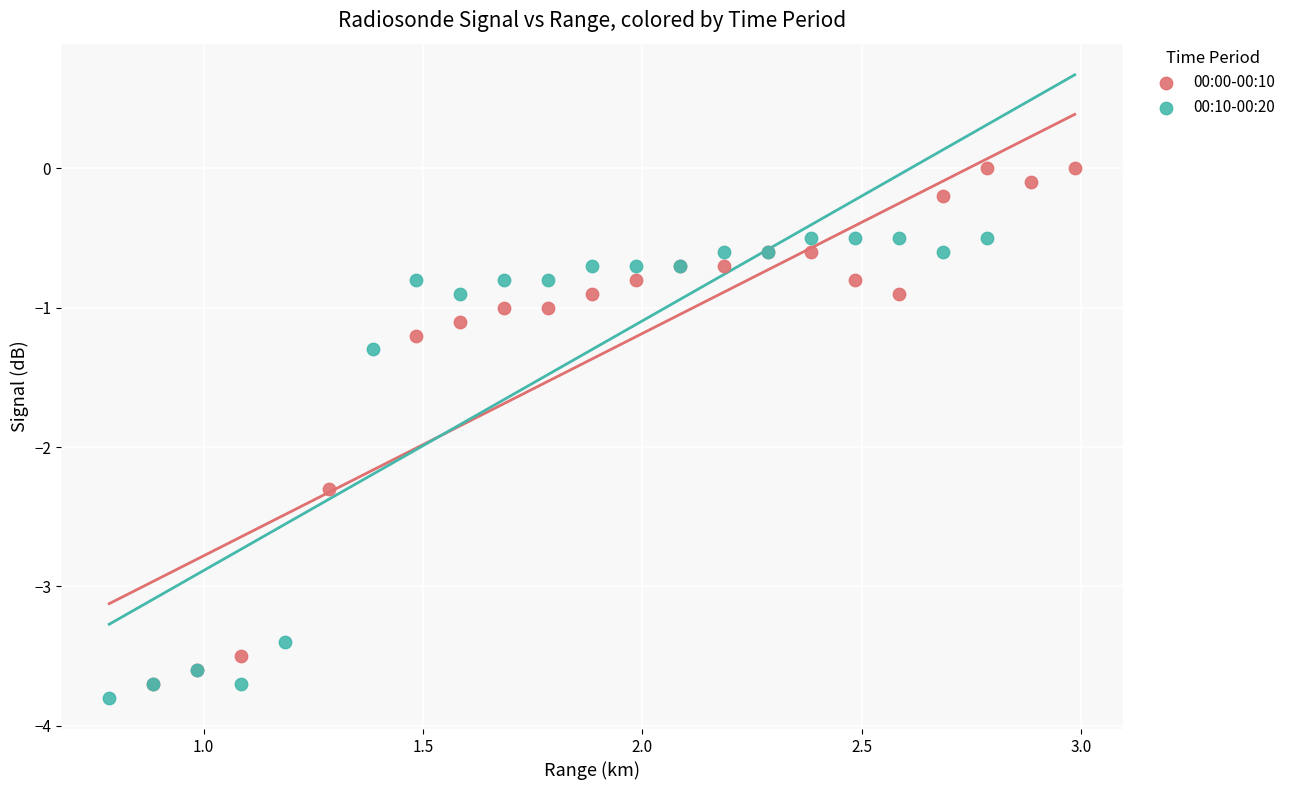

Which series reaches the maximum Y coordinate?

00:00-00:10